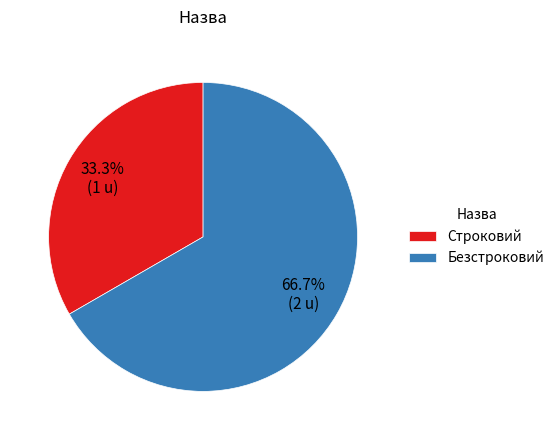

How many slices are in this pie chart?

2